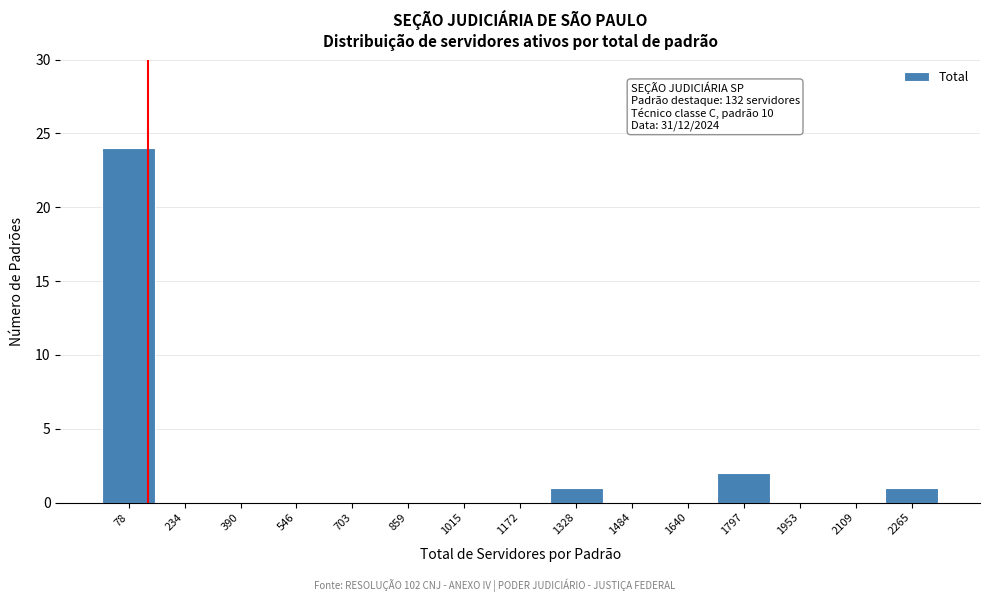

Over which range of the x-axis is the bar tallest?

0 to 160